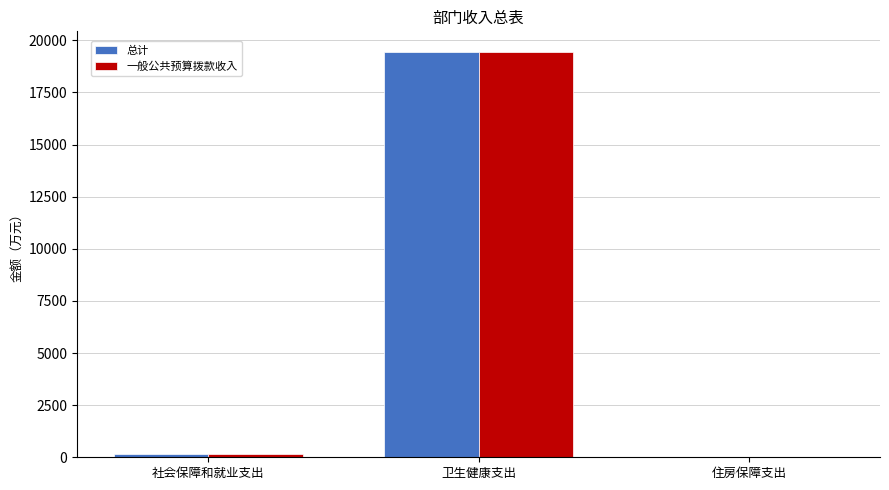

What is the maximum value for 一般公共预算拨款收入?

19460.8